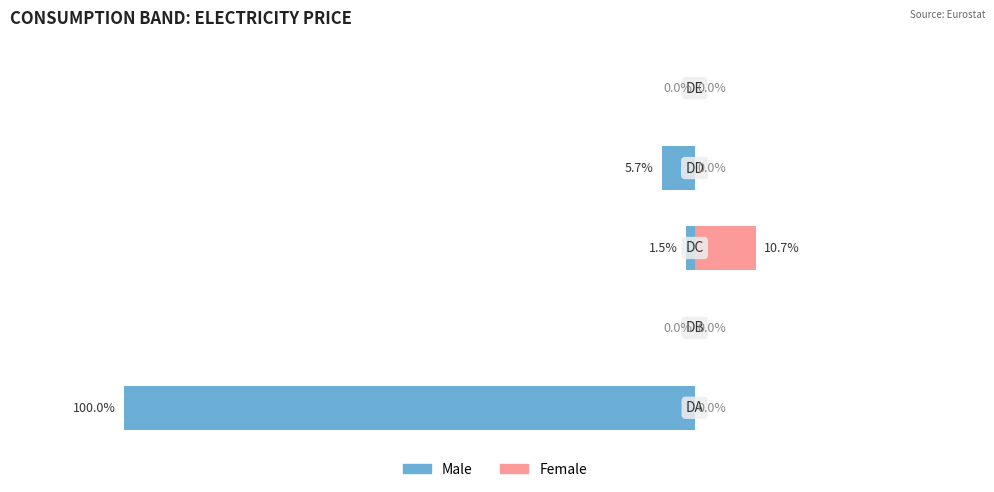

What is the sum of all Female values?

10.7